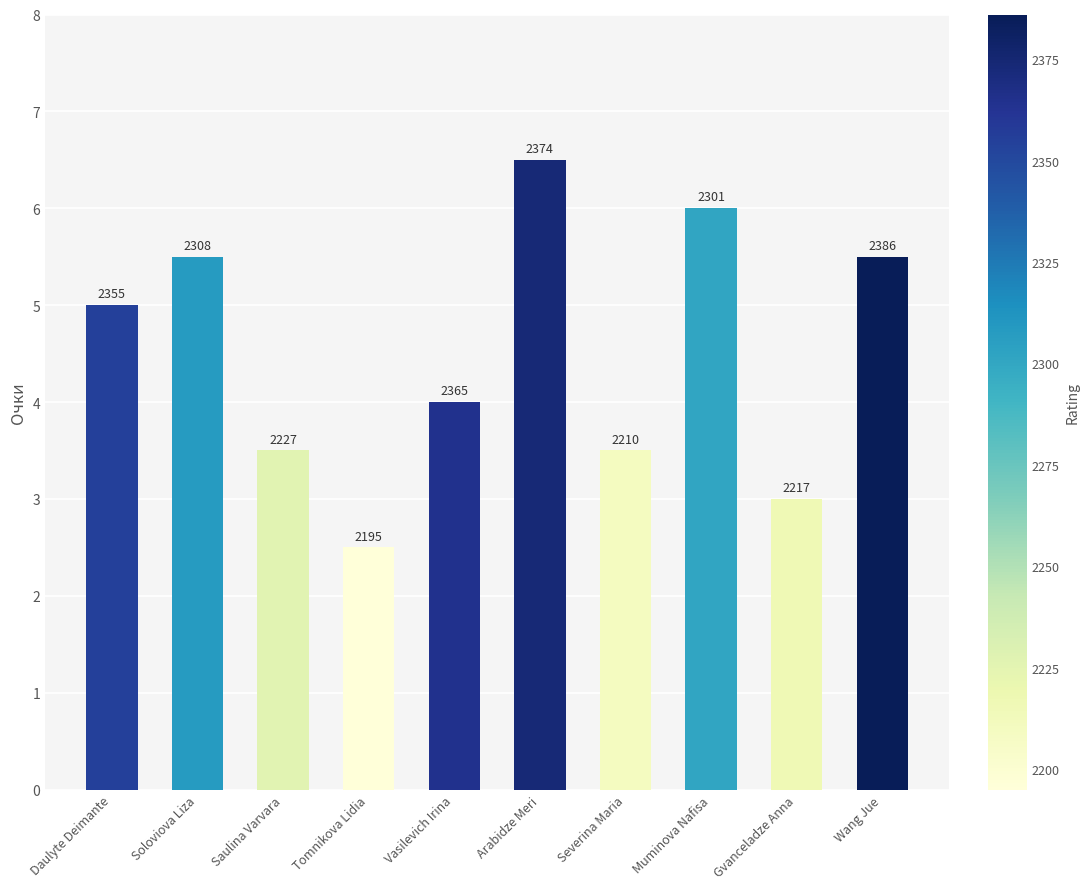

What is the label of the 1st bar from the left?

Daulyte Deimante